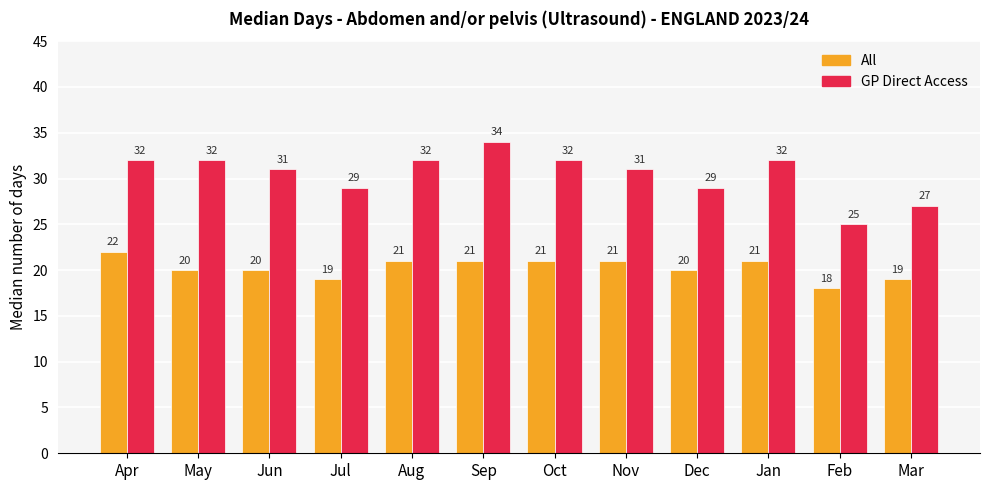

What is the maximum value for GP Direct Access?

34